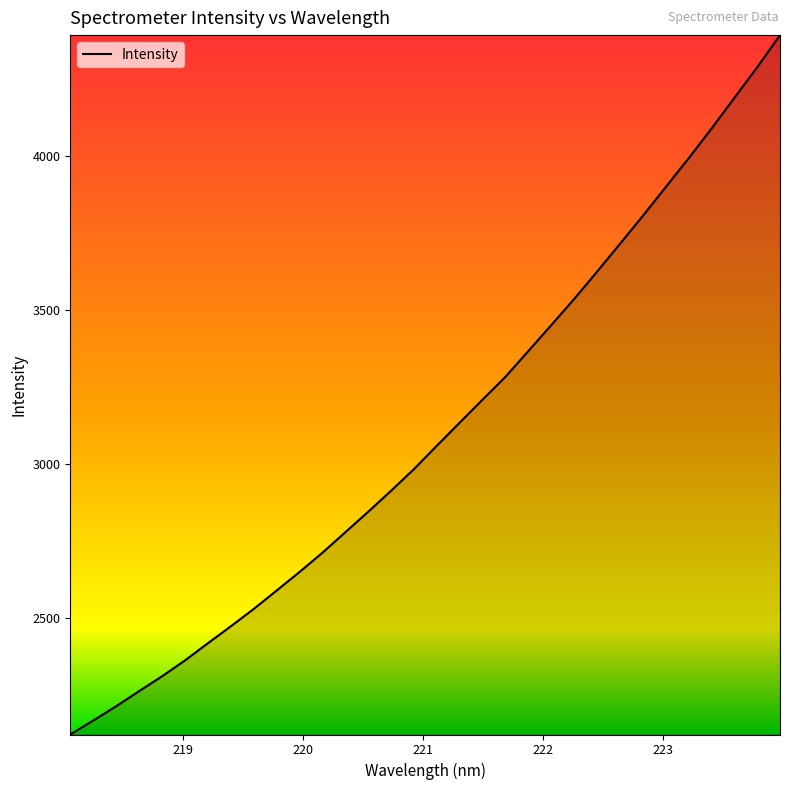

What is the smallest value displayed?

2121.7